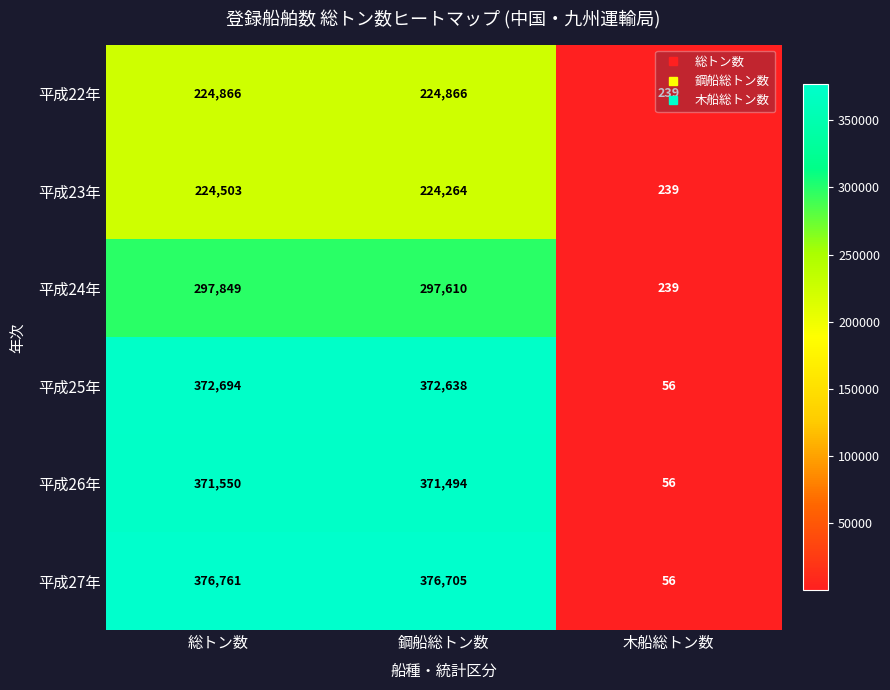

Between 総トン数 and 木船総トン数, which series saw the biggest shift?

平成27年